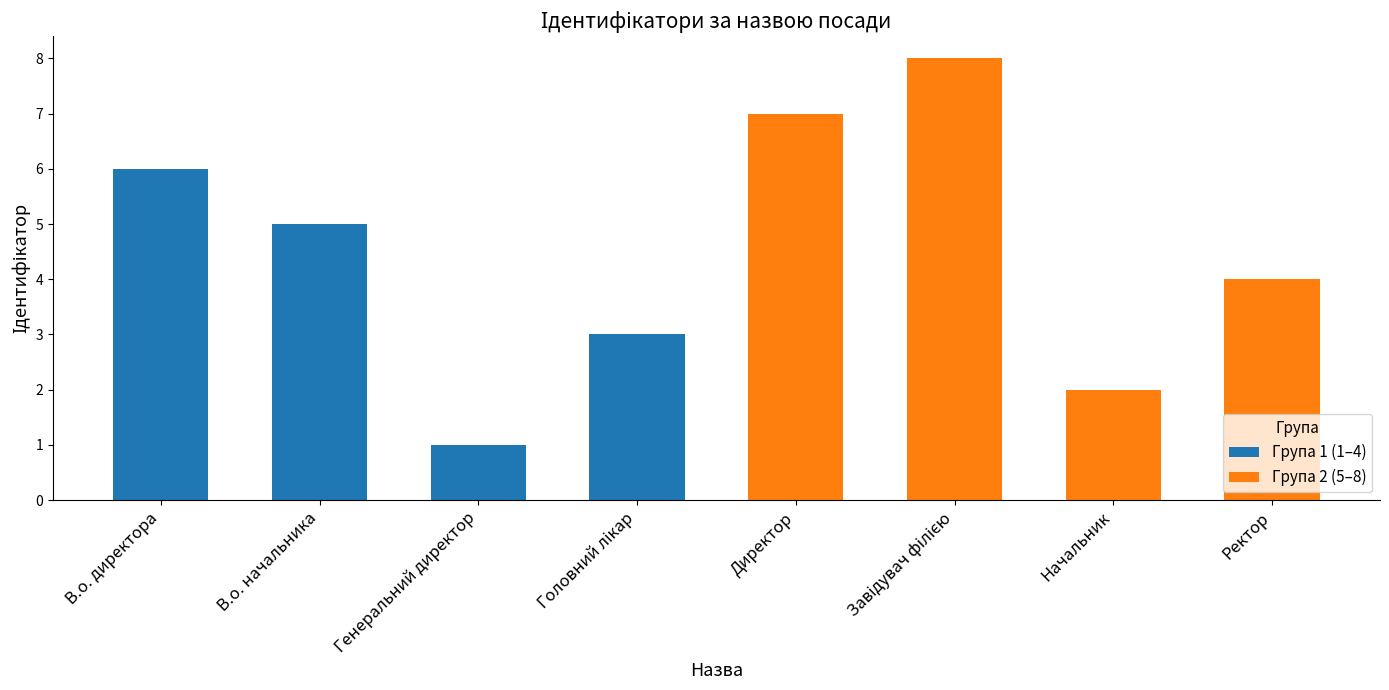

Are the bars horizontal?

No